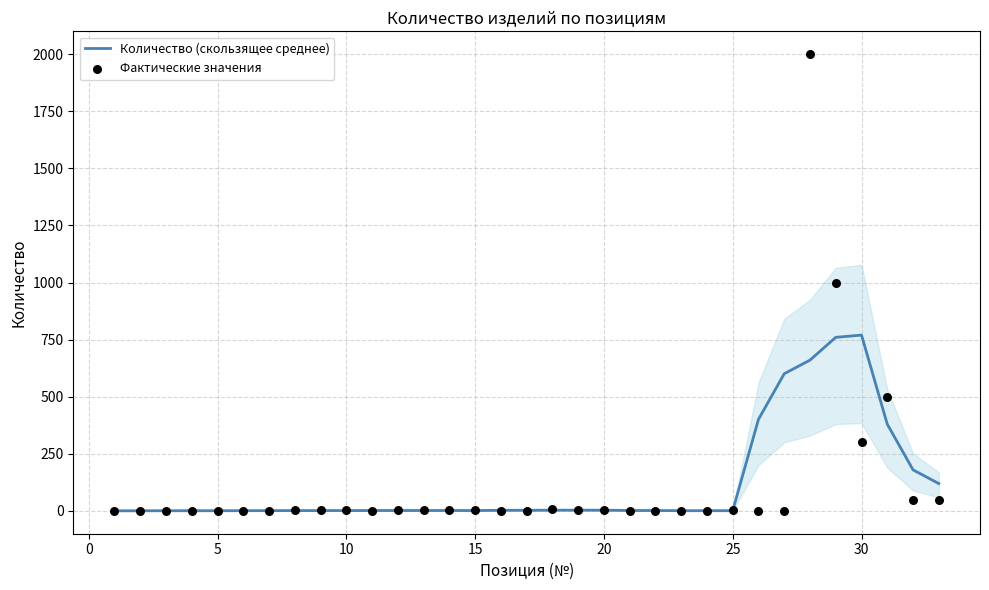

Is the value of Фактические значения at 24 greater than the value of Количество (скользящее среднее) at 17?

No